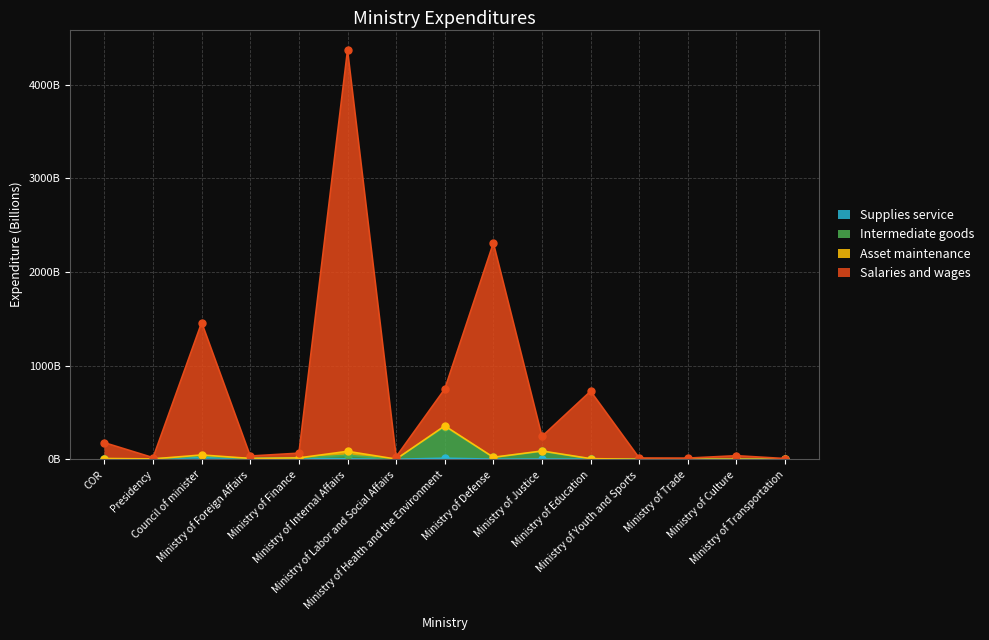

Which series has the largest total across all categories?

Salaries and wages